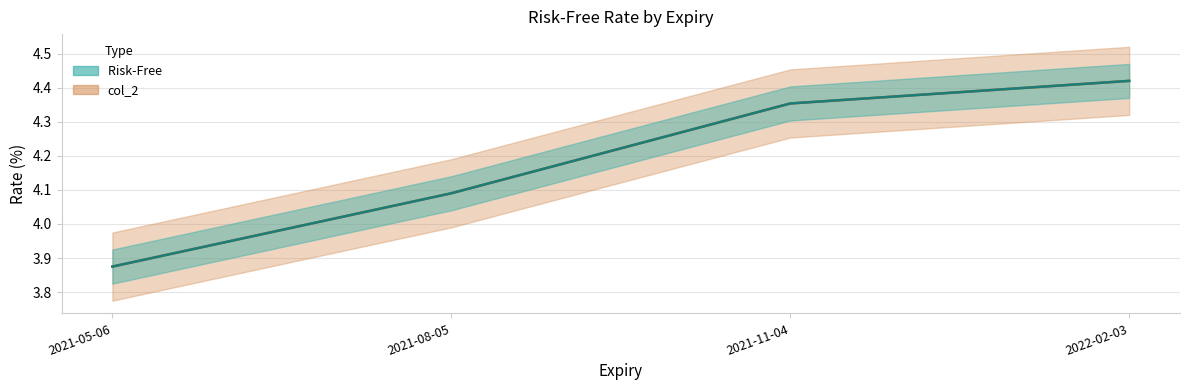

Reading left to right, list all the values displayed in this chart.

Risk-Free: 3.9	4.1	4.4	4.4
col_2: 3.9	4.1	4.4	4.4